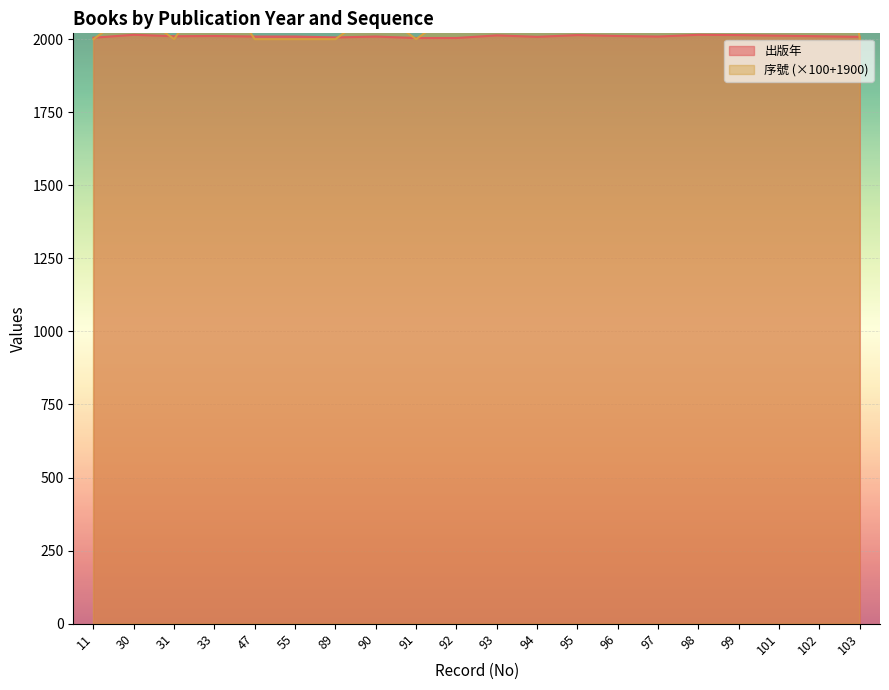

After their last crossing, which series has the higher values: 序號 or 出版年?

出版年